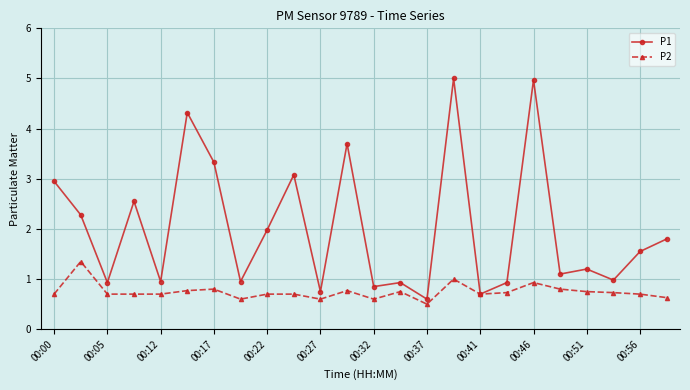

Which series has the largest range (max minus min)?

P1